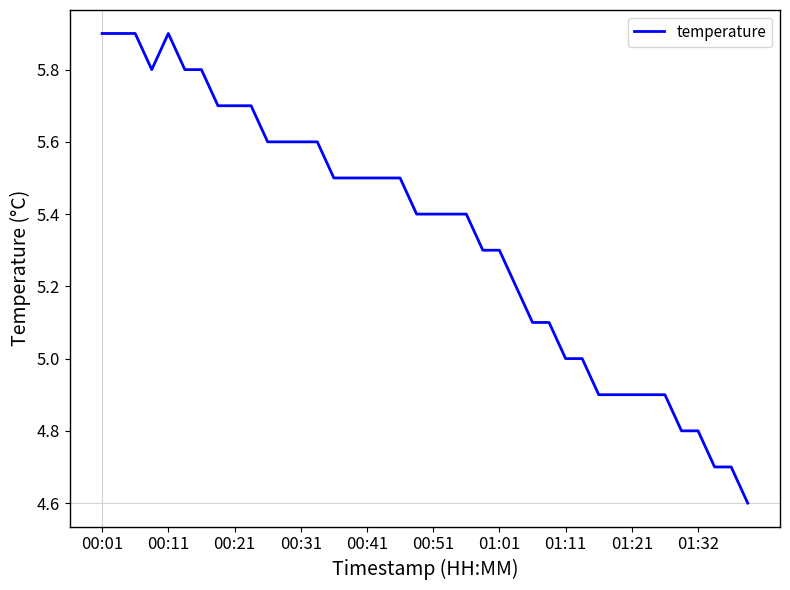

What is the difference between the maximum and minimum values?

1.3